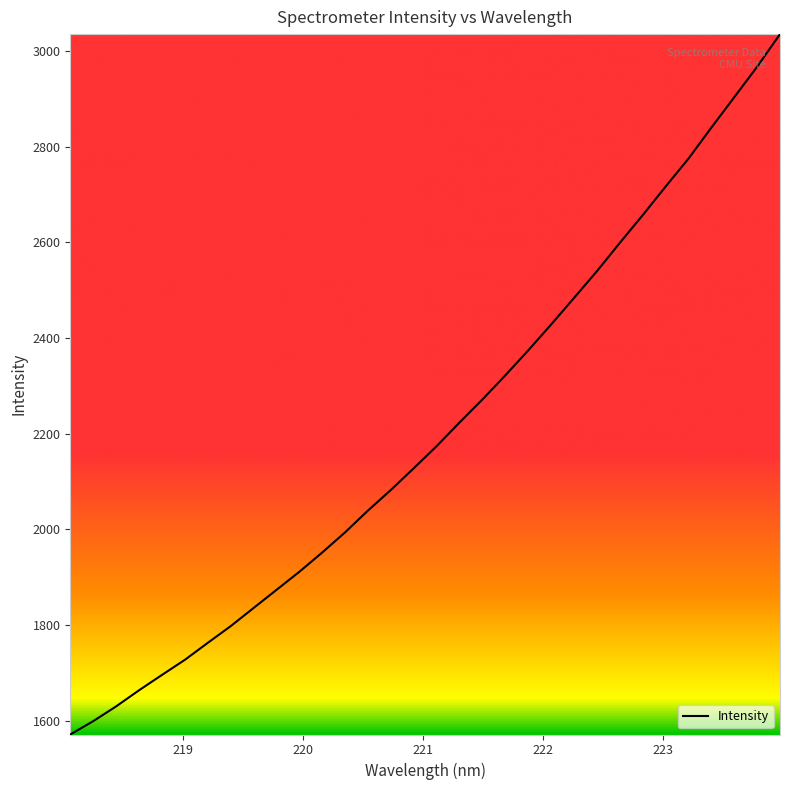

What is the greatest value displayed?

3035.1